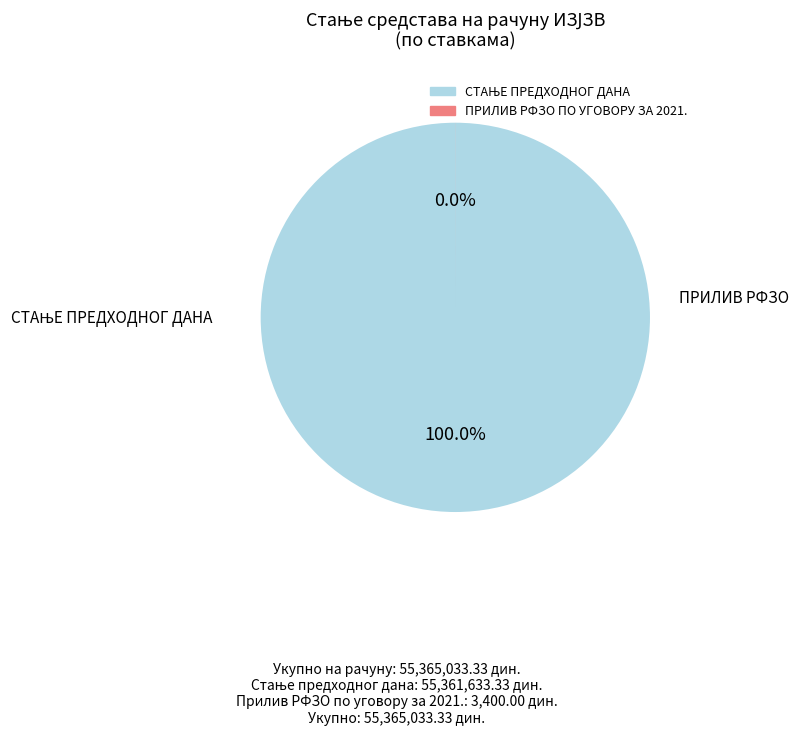

Count the number of slices in the pie.

2